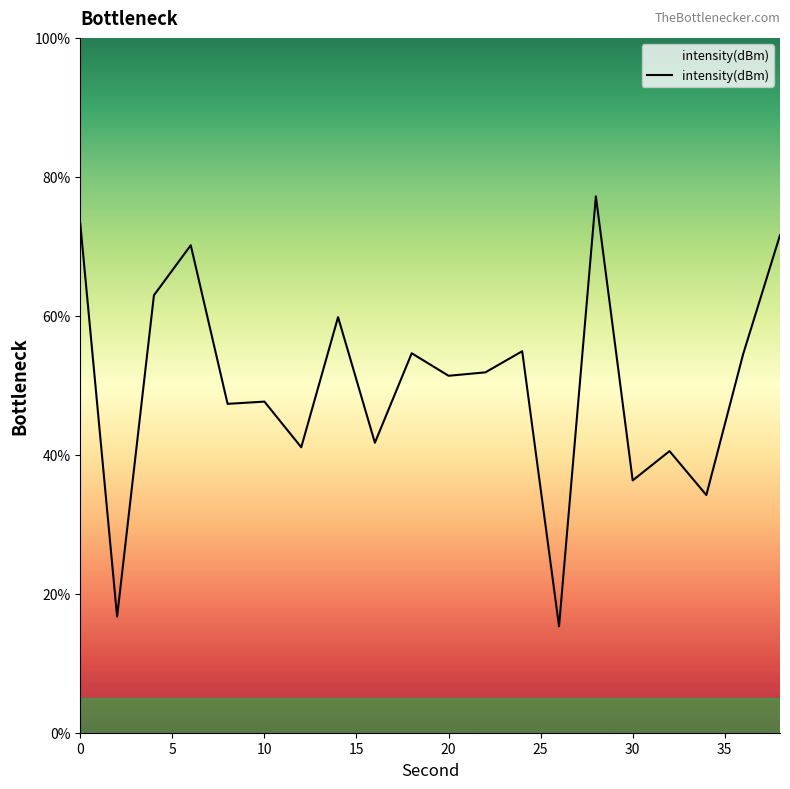

What is the smallest value displayed?

15.3